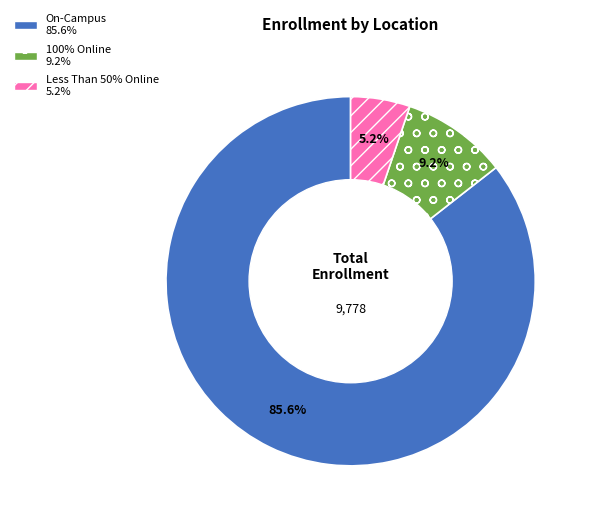

Between On-Campus and Less Than 50% Online, which is larger?

On-Campus